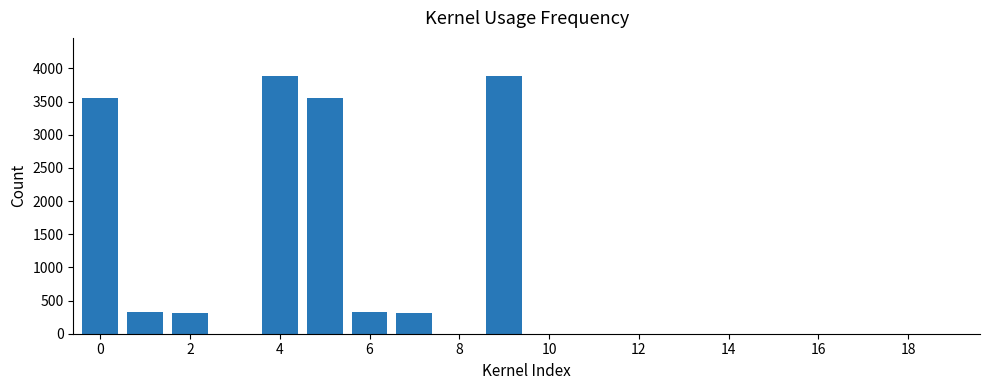

What is the maximum value shown in the chart?

3878.4